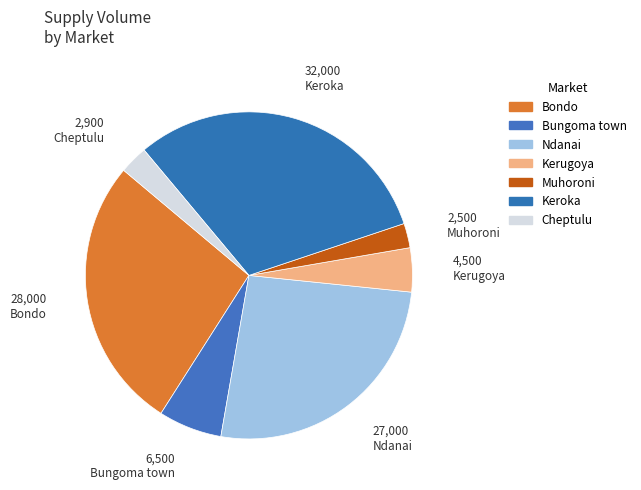

How many segments does this pie chart have?

7